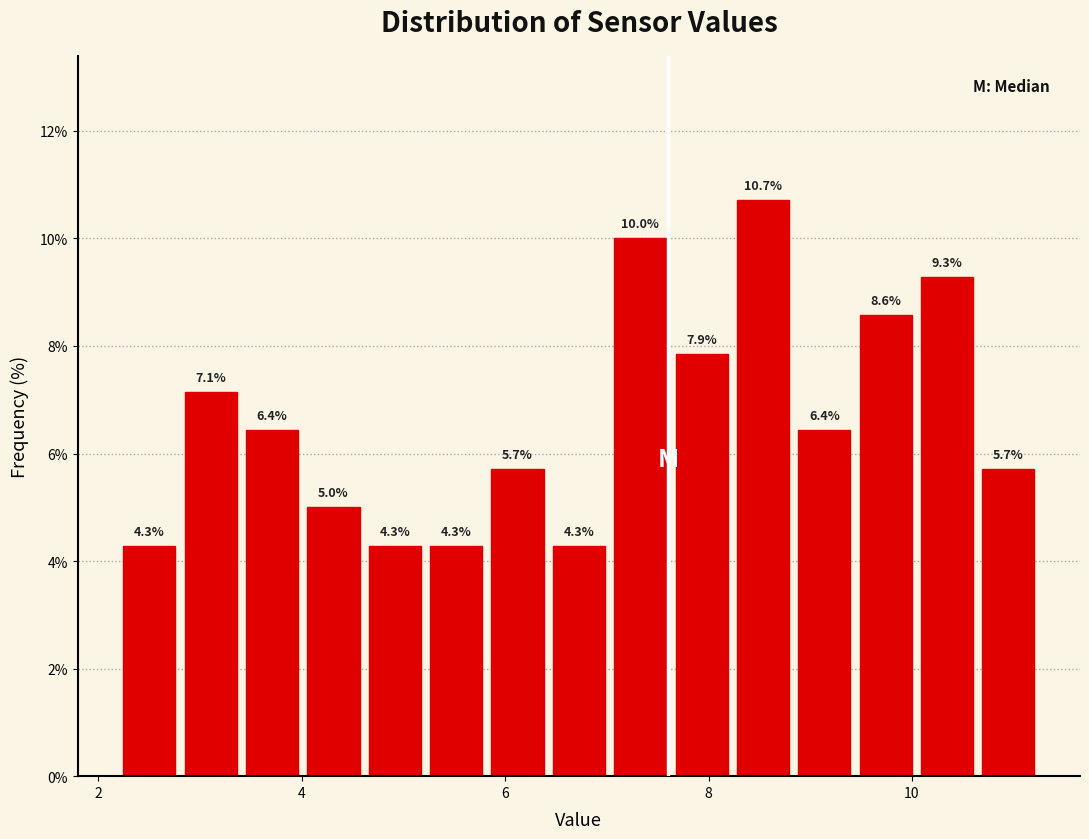

Around what value on the x-axis is the tallest bar? Give the approximate position of its centre, as read against the axis.

8.6